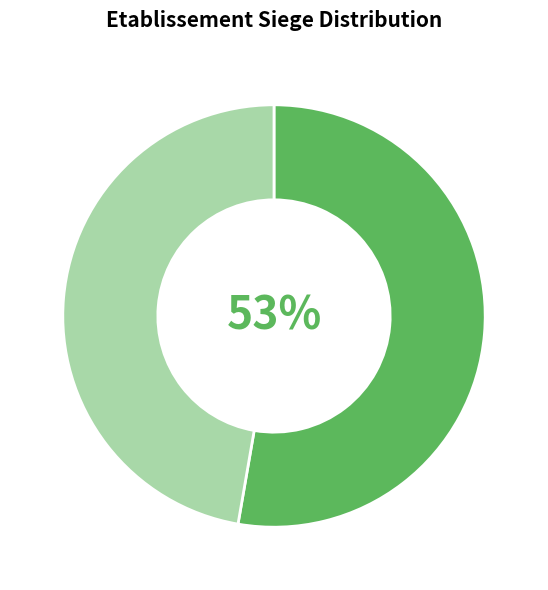

Count the number of slices in the pie.

2